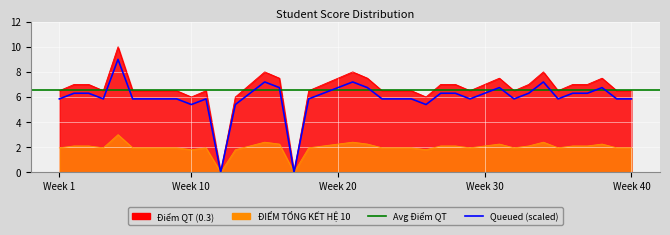

True or false: Điểm QT (0.3) and ĐIỂM TỔNG KẾT HỆ 10 intersect in this chart.

False